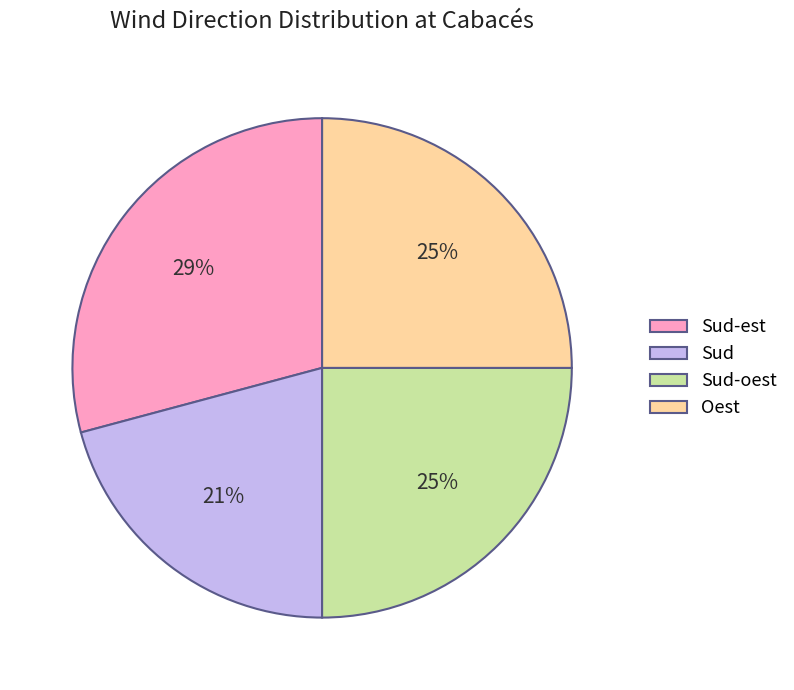

Does Sud represent more than half of the total?

No